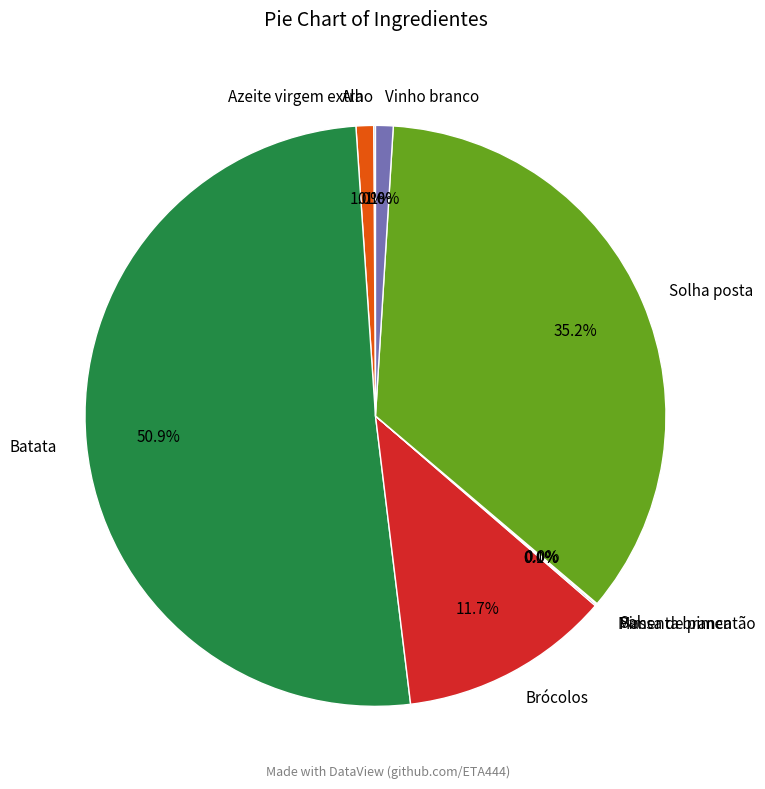

Approximately how many times larger is the value at Solha posta compared to Brócolos?

3.0